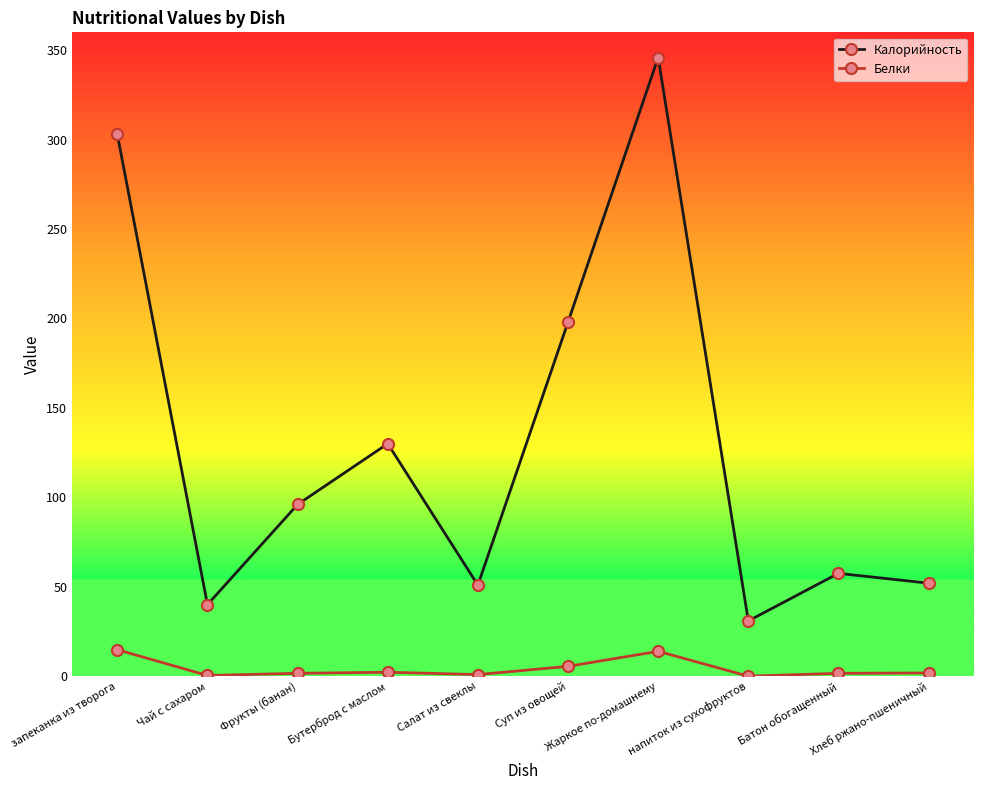

What is the difference between the second highest and minimum values in the Калорийность series?

272.1